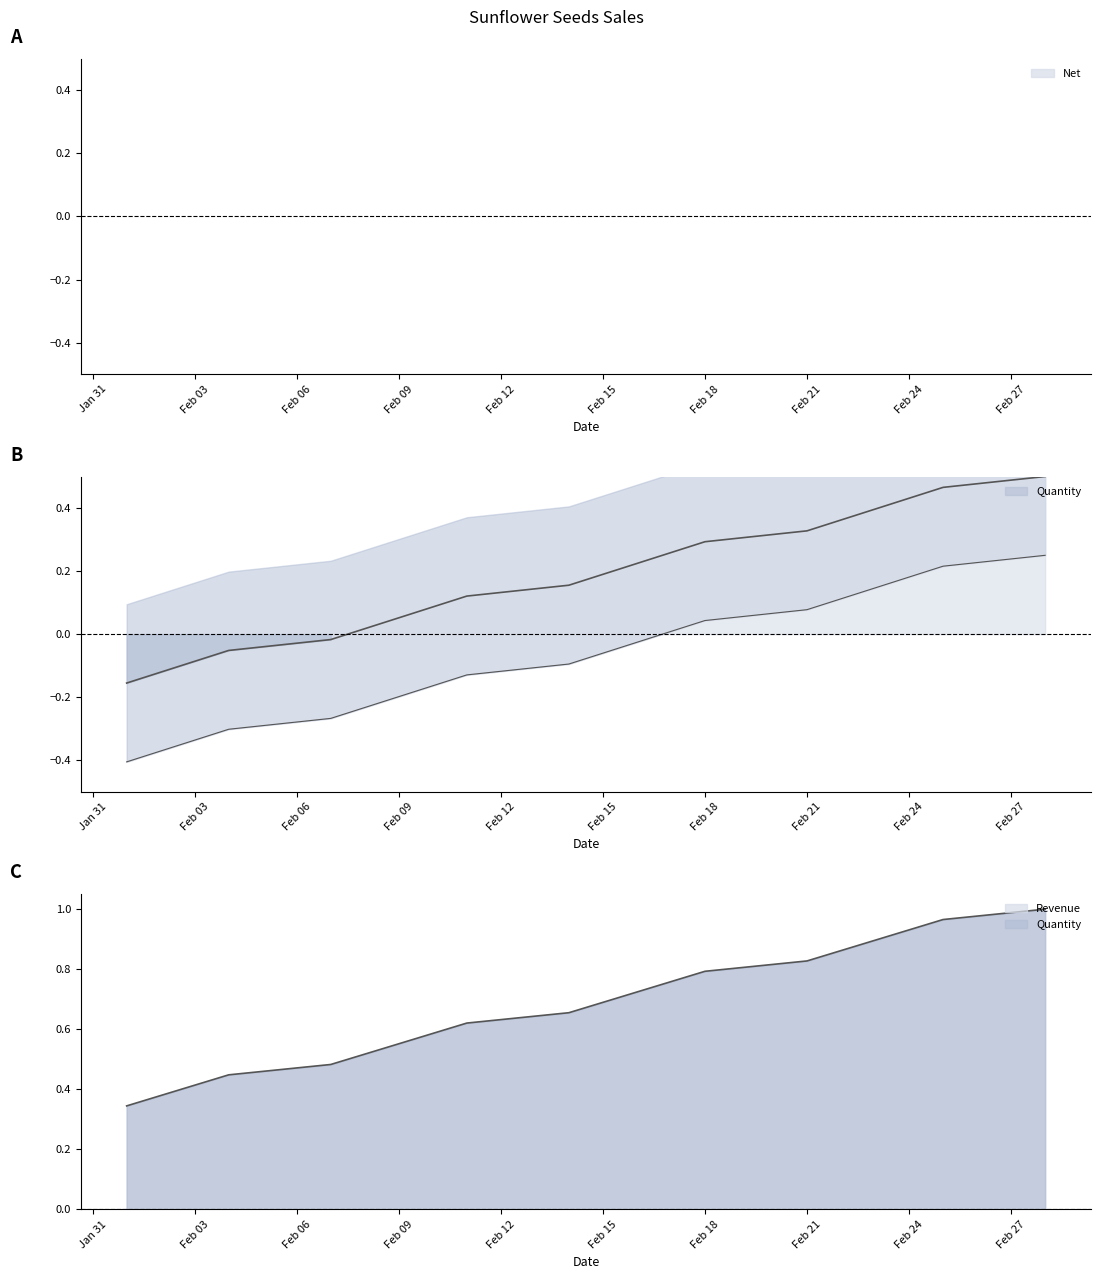

How many values in the Revenue series exceed 0?

8